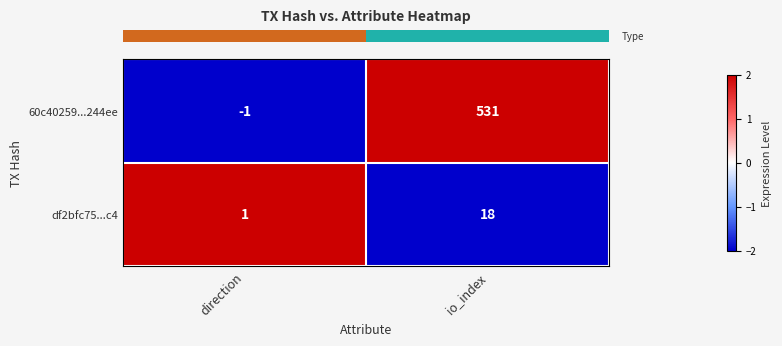

At which category does the chart reach its minimum across all series?

direction